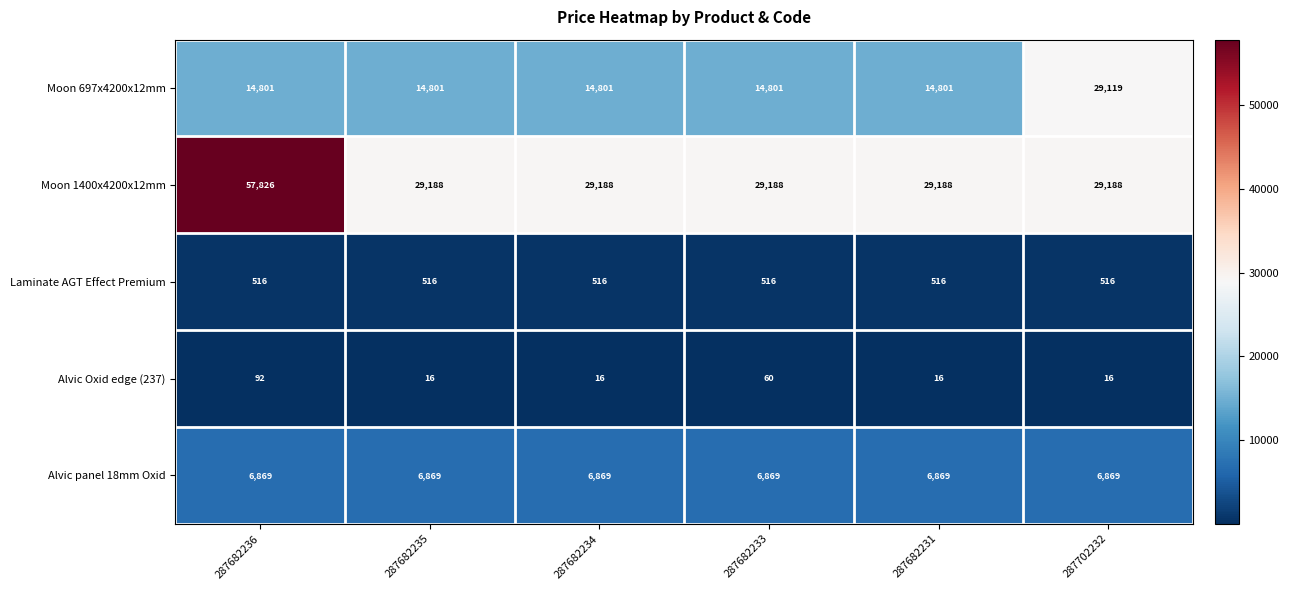

What is the minimum value shown in the chart?

16